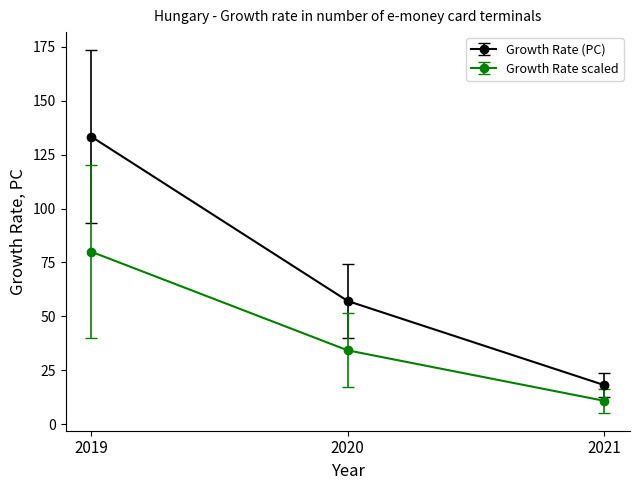

What is the sum of the Growth Rate (PC) values at 2020 and 2021?

75.3